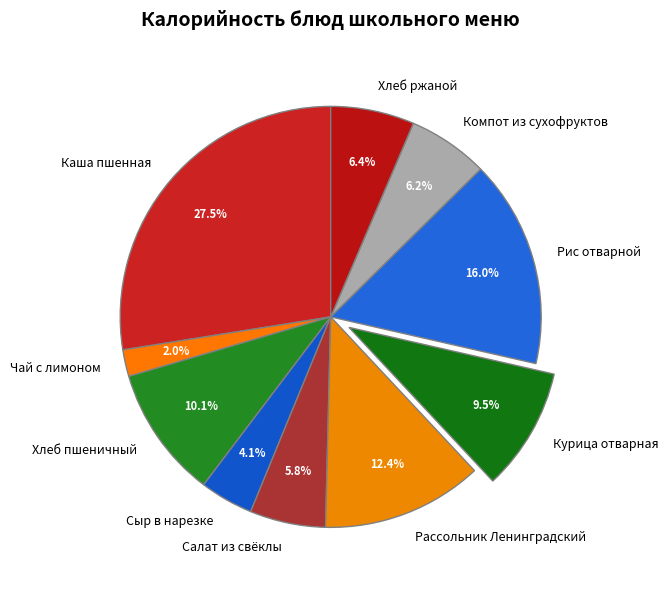

Is it true that Сыр в нарезке is 11% of the pie?

False